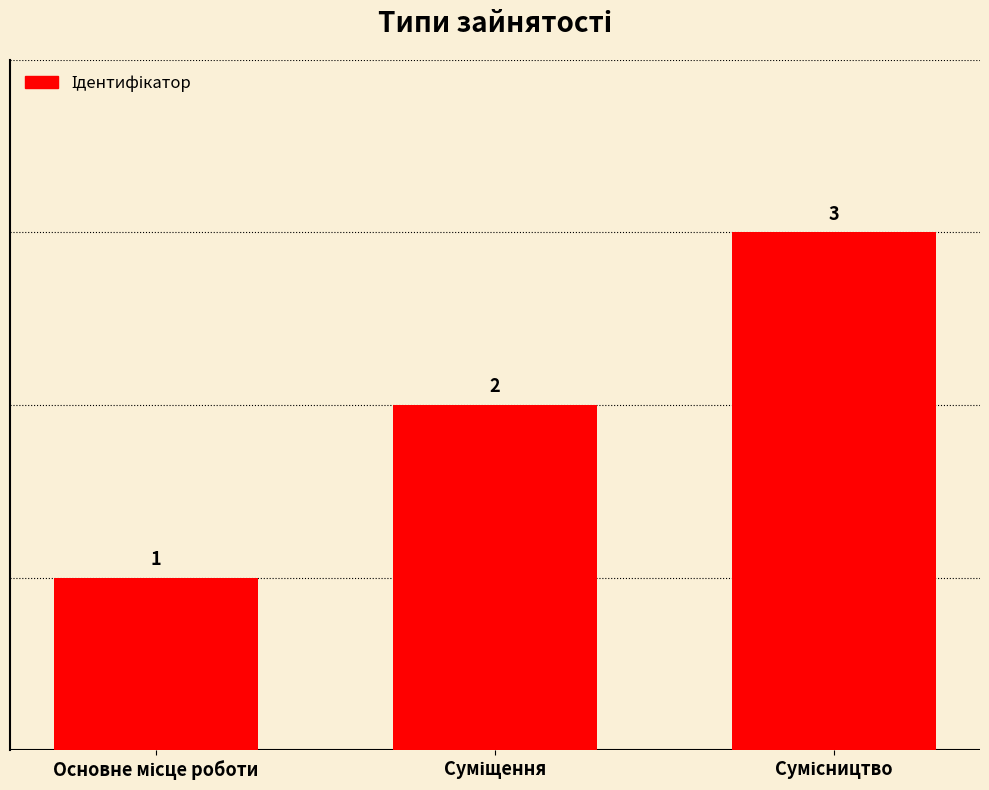

What is the maximum value shown in the chart?

3